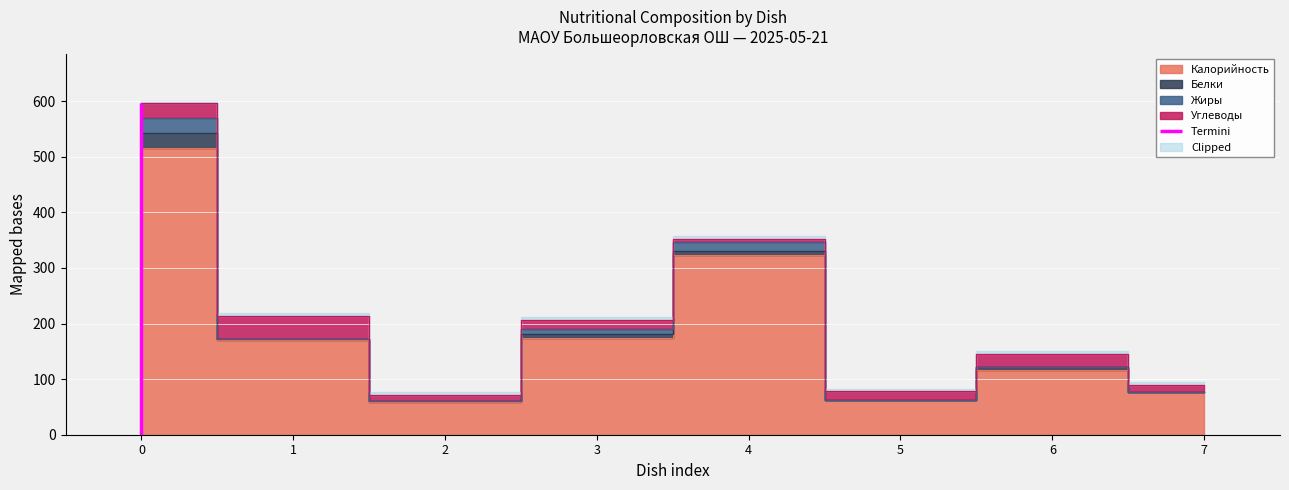

Which series changed the most between Суп картофельн.вермиш.с фрикад and Хлеб пшеничный (обед)?

Калорийность